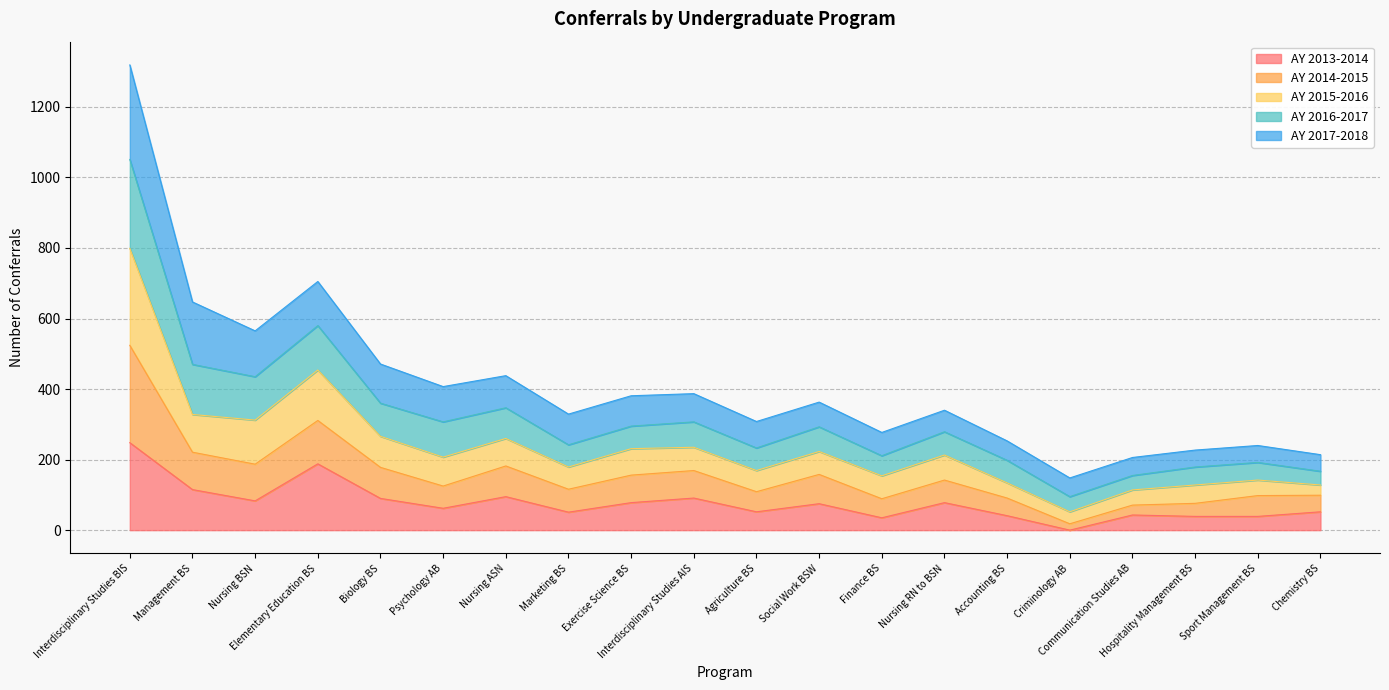

The value of AY 2014-2015 at Interdisciplinary Studies AIS is 108. True or false?

False